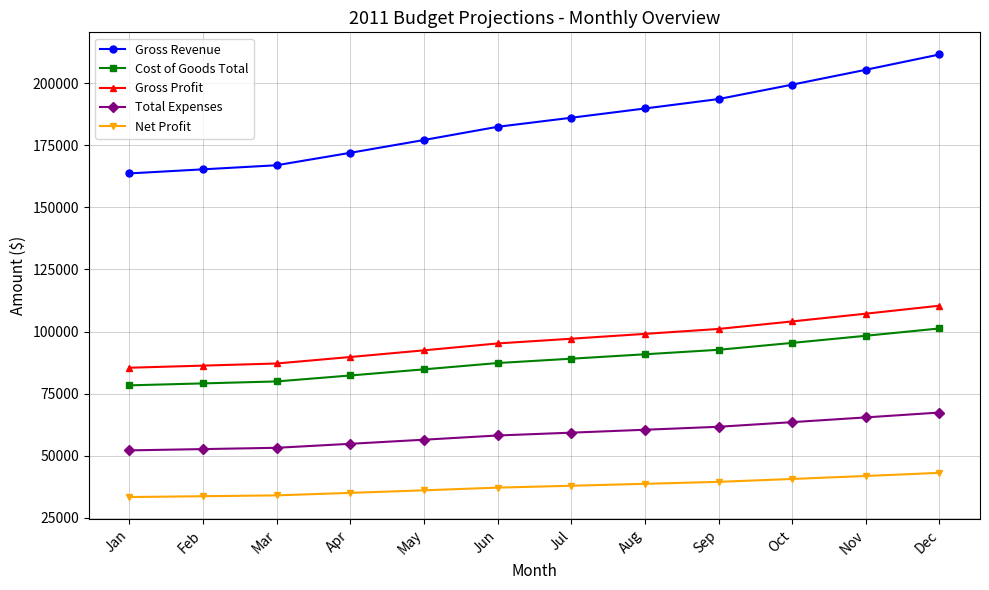

How many categories are shown in the chart?

12